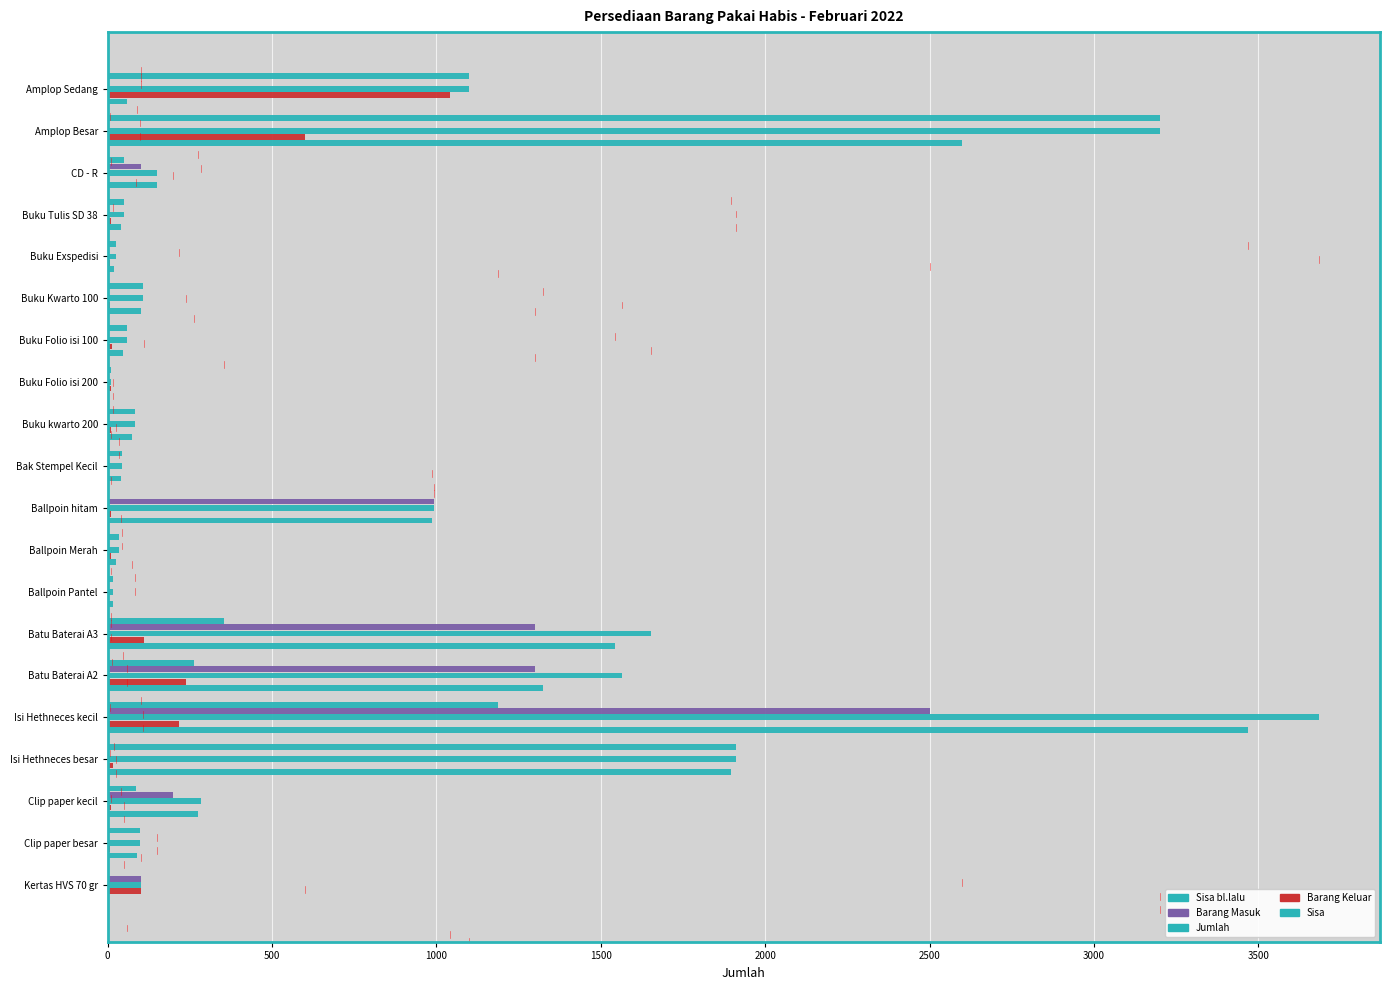

Reading left to right, extract all data points from this chart.

Sisa bl.lalu: 1100	3200	50	50	26	108	60	11	84	43	0	34	16	353	263	1186	1912	85	98	0
Barang Masuk: 0	0	100	0	0	0	0	0	0	0	994	0	0	1300	1300	2500	0	200	0	100
Jumlah: 1100	3200	150	50	26	108	60	11	84	43	994	34	16	1653	1563	3686	1912	285	98	100
Barang Keluar: 1040	600	0	9	6	8	13	11	9	2	9	10	1	111	238	218	16	9	8	100
Sisa: 60	2600	150	41	20	100	47	0	75	41	985	24	15	1542	1325	3468	1896	276	90	0